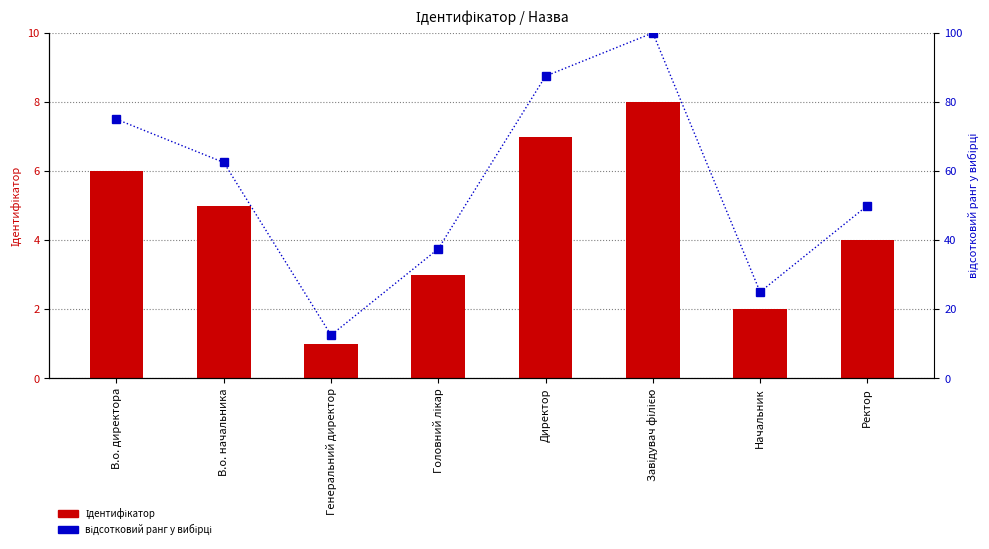

Reading right to left, list all the values displayed in this chart.

Ідентифікатор: Ректор=4.0	Начальник=2.0	Завідувач філією=8.0	Директор=7.0	Головний лікар=3.0	Генеральний директор=1.0	В.о. начальника=5.0	В.о. директора=6.0
відсотковий ранг: Ректор=50.0	Начальник=25.0	Завідувач філією=100.0	Директор=87.5	Головний лікар=37.5	Генеральний директор=12.5	В.о. начальника=62.5	В.о. директора=75.0